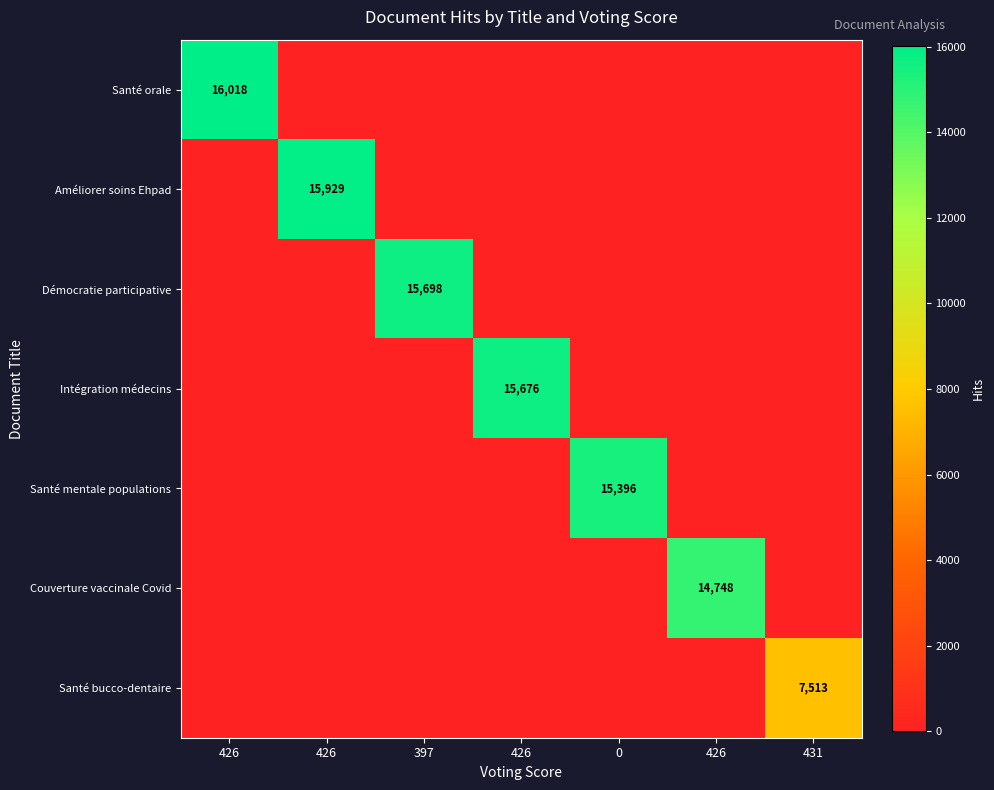

Rank the categories by Santé mentale populations value from lowest to highest.

426, 426, 397, 426, 426, 431, 0